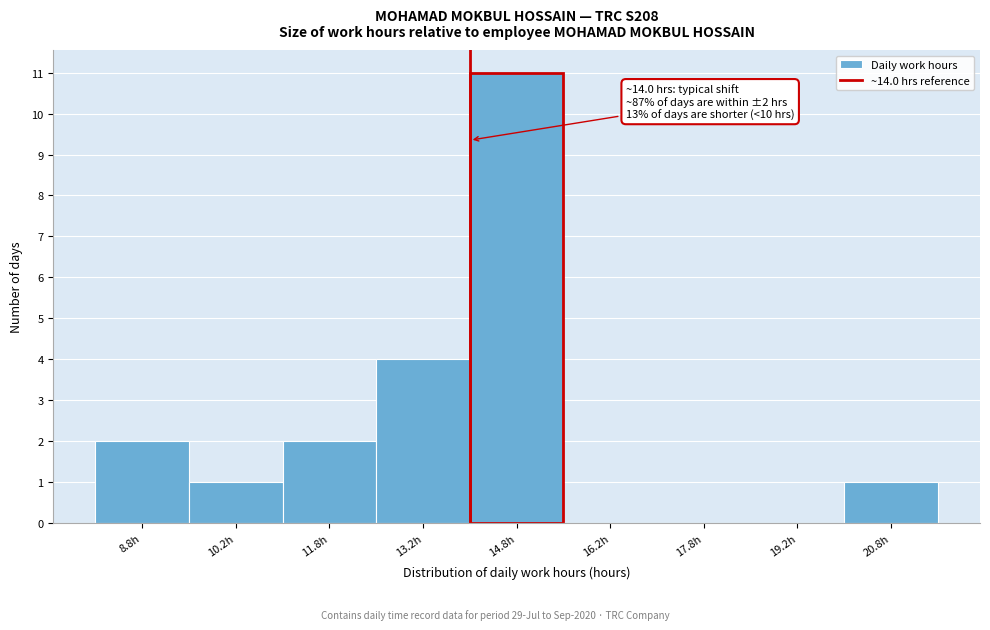

Over which range of the x-axis is the bar tallest?

14.0 to 15.5